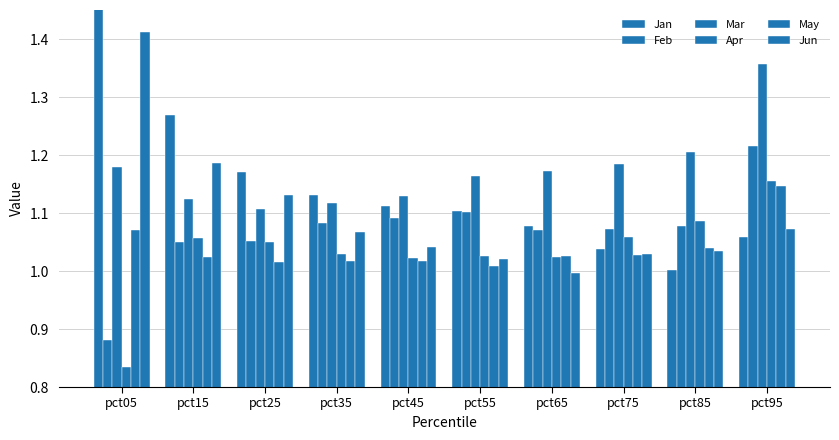

What is the value of the Apr bar at the 1st from the left?

0.8